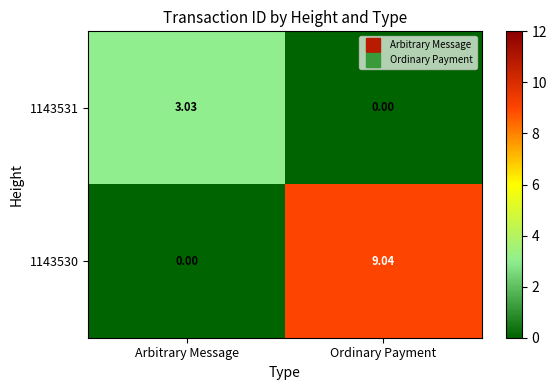

List the labels in order of 1143530 value, smallest first.

Arbitrary Message, Ordinary Payment